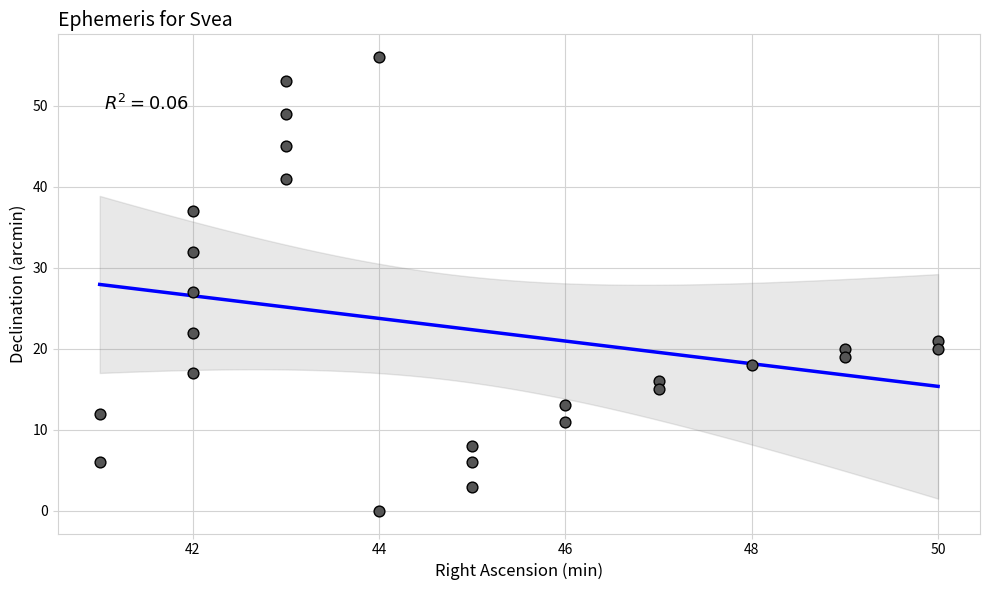

What Y value in the scatter plot is closest to 28?

27